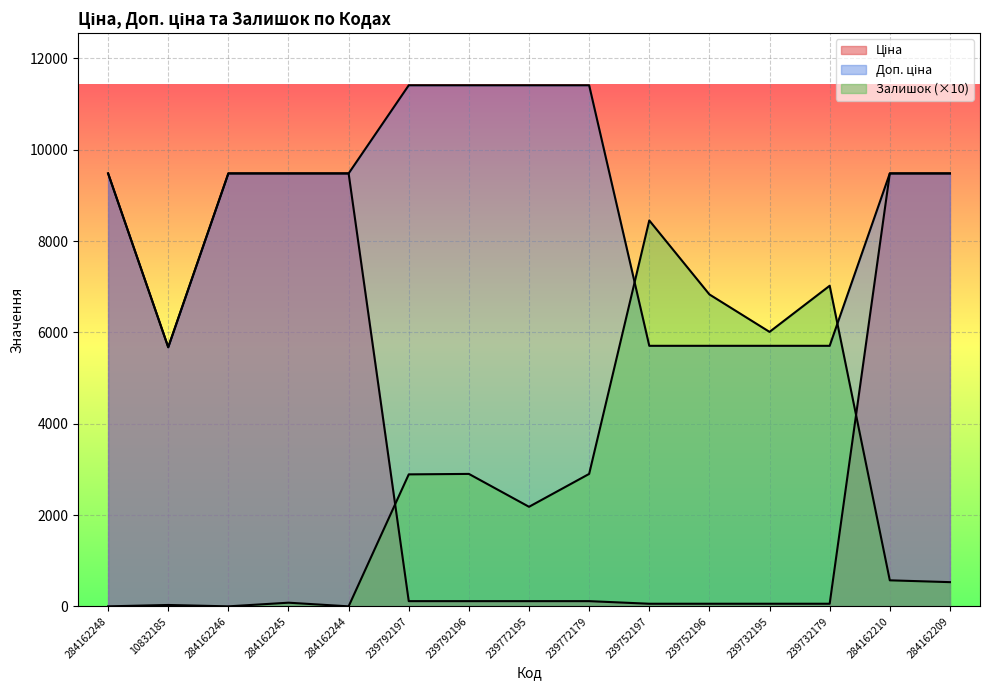

What position from the left is 239732195?

12